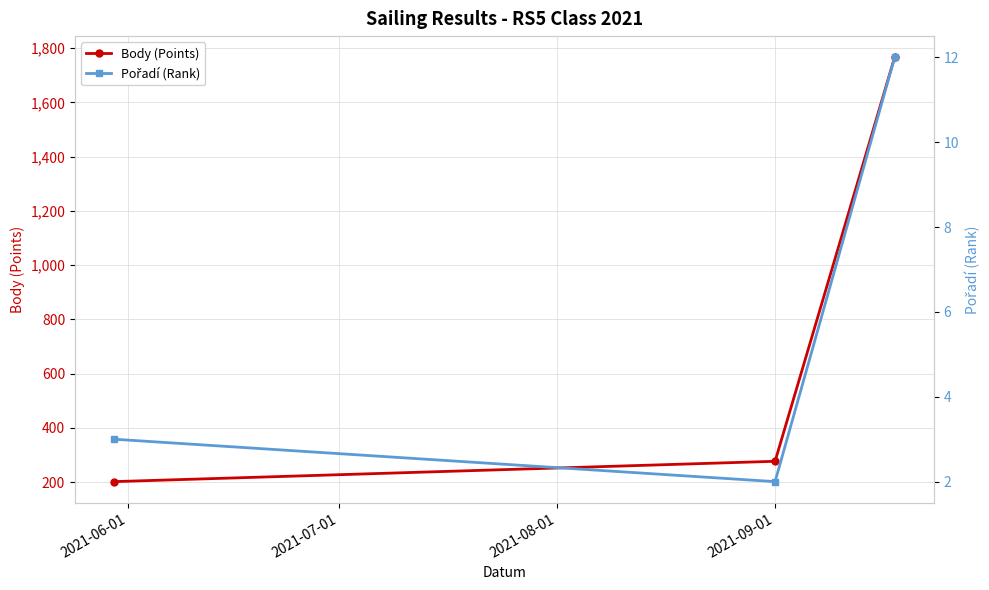

What is the sum of all Body (Points) values?

2245